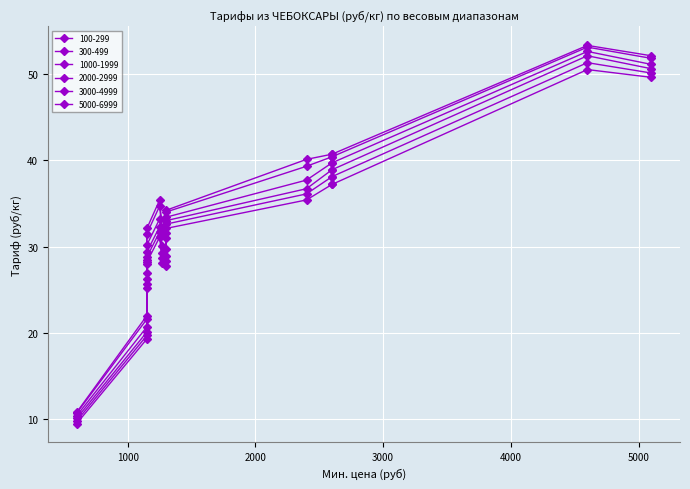

The value of 5000-6999 at СИМФЕРОПОЛЬ is 31.1. True or false?

True